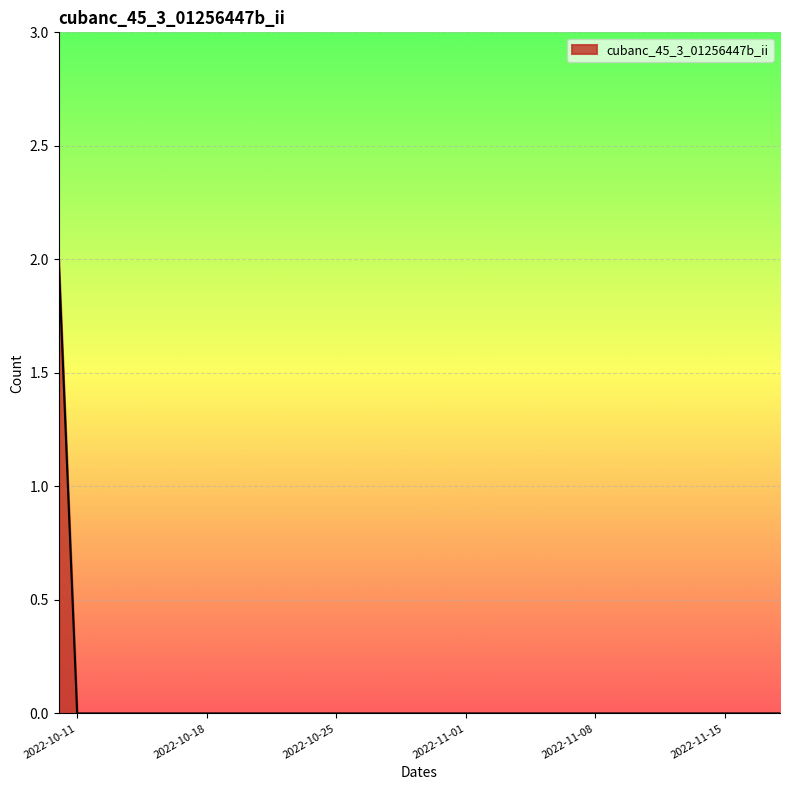

Where is the data nearest to the value 1?

2022-10-10